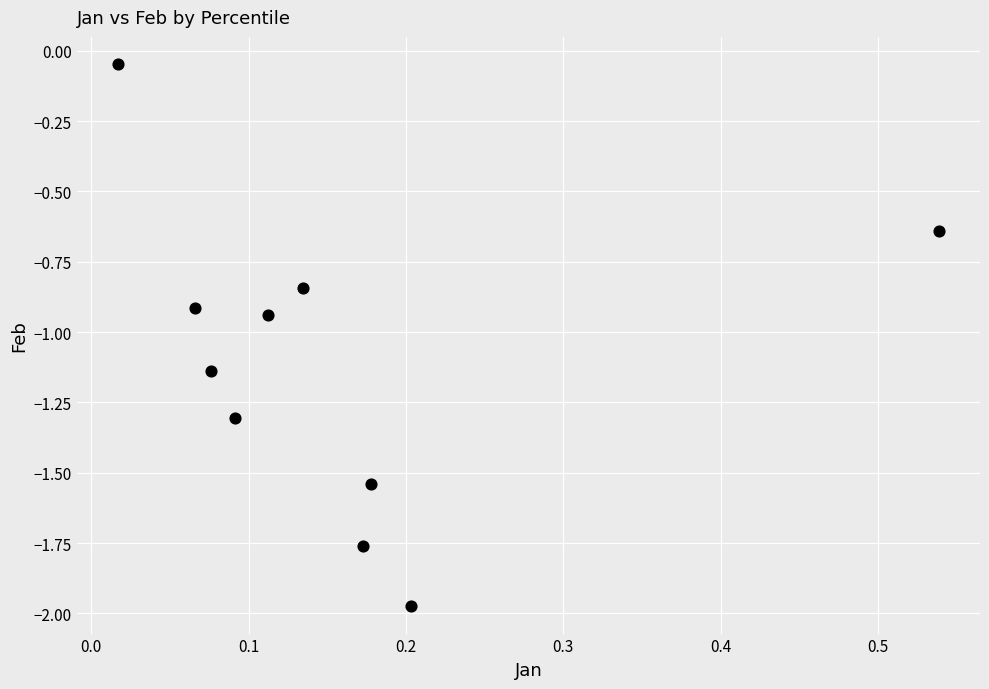

What is the range of Y values (max minus min)?

1.9